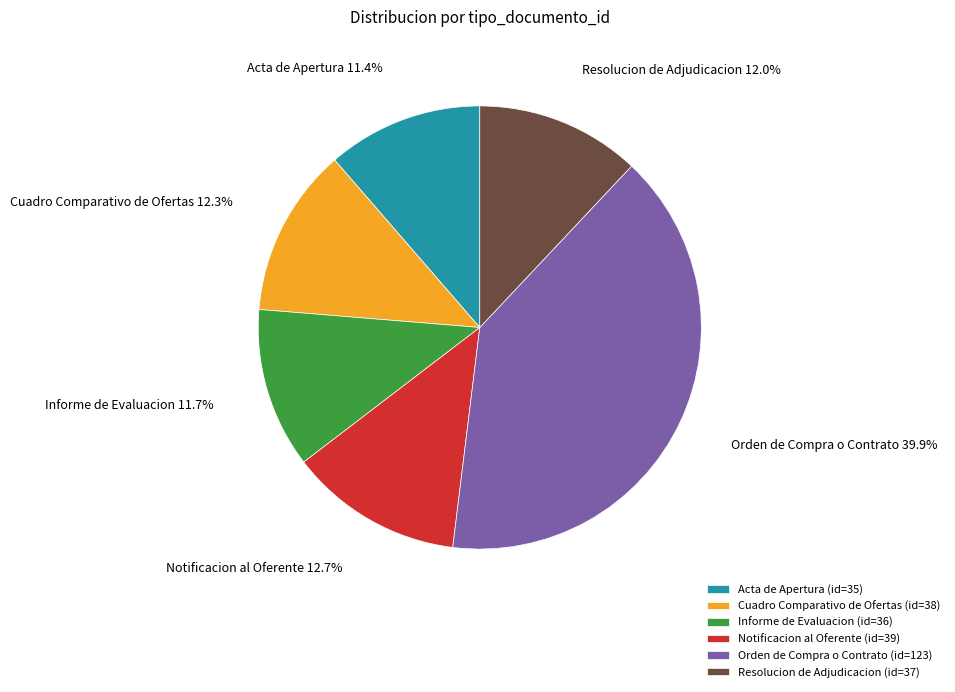

How many slices are in this pie chart?

6